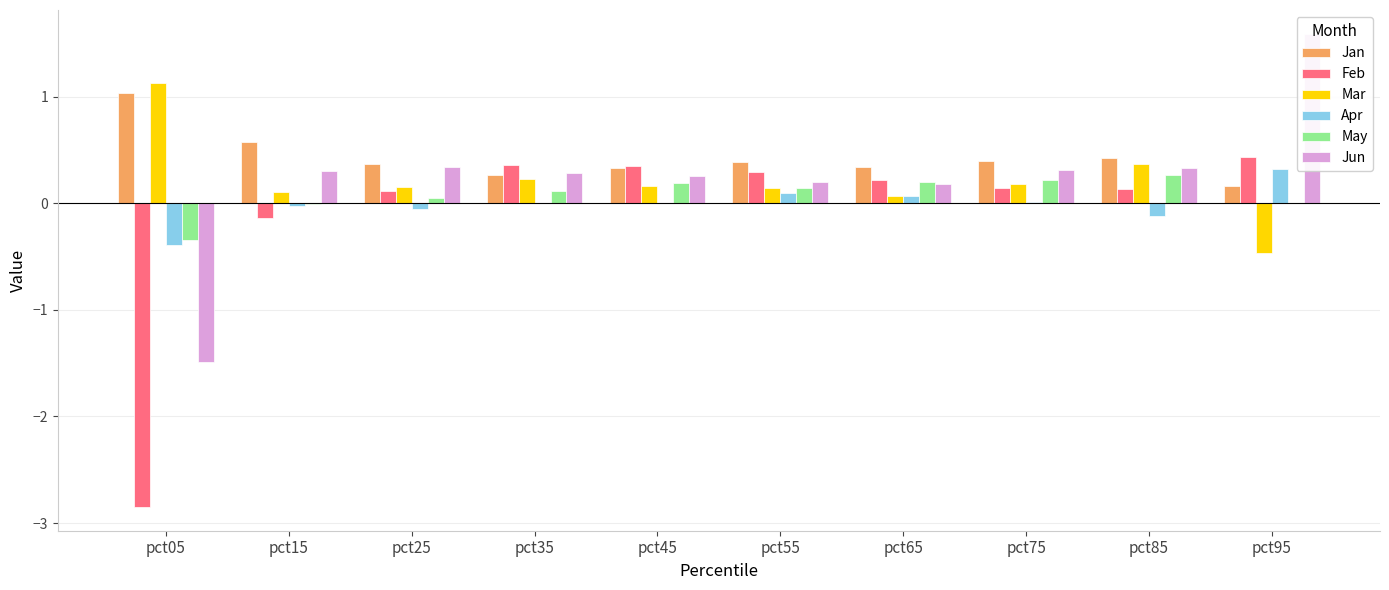

Between pct25 and pct55, which series saw the biggest shift?

Feb